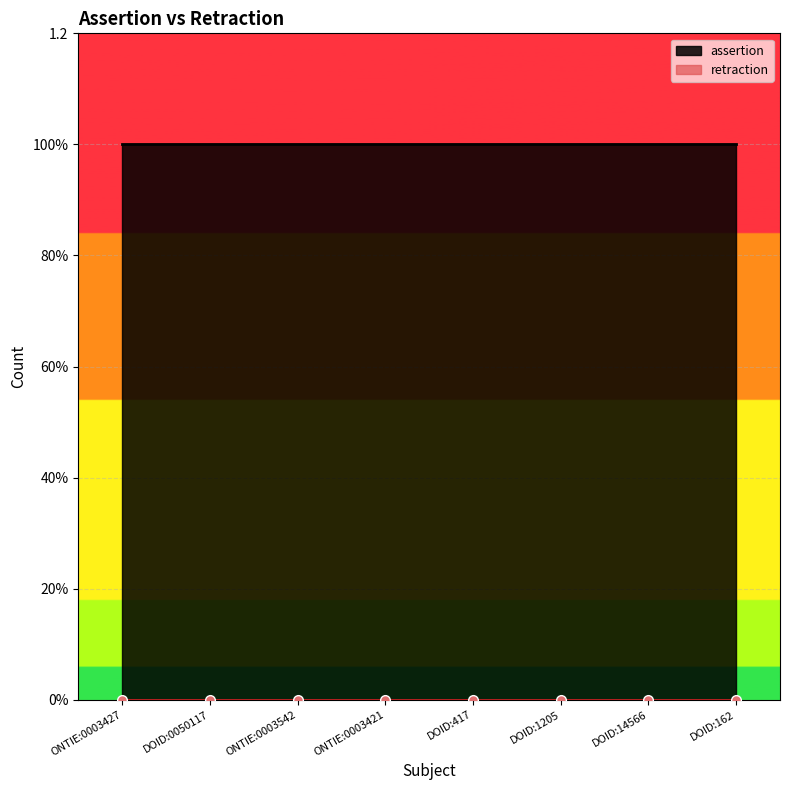

Which series has the largest range (max minus min)?

assertion